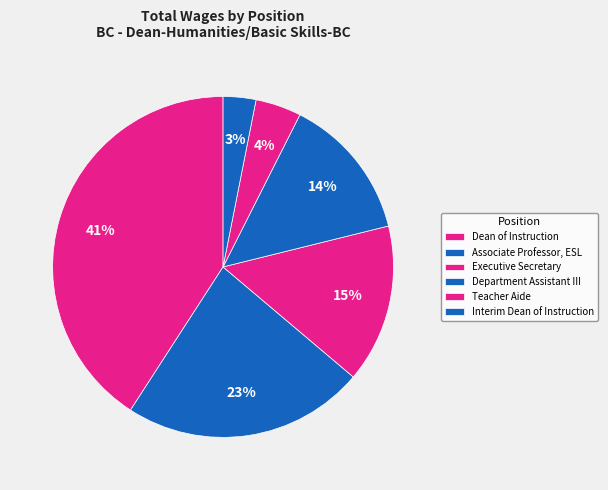

The Teacher Aide slice represents 16% of the pie. True or false?

False